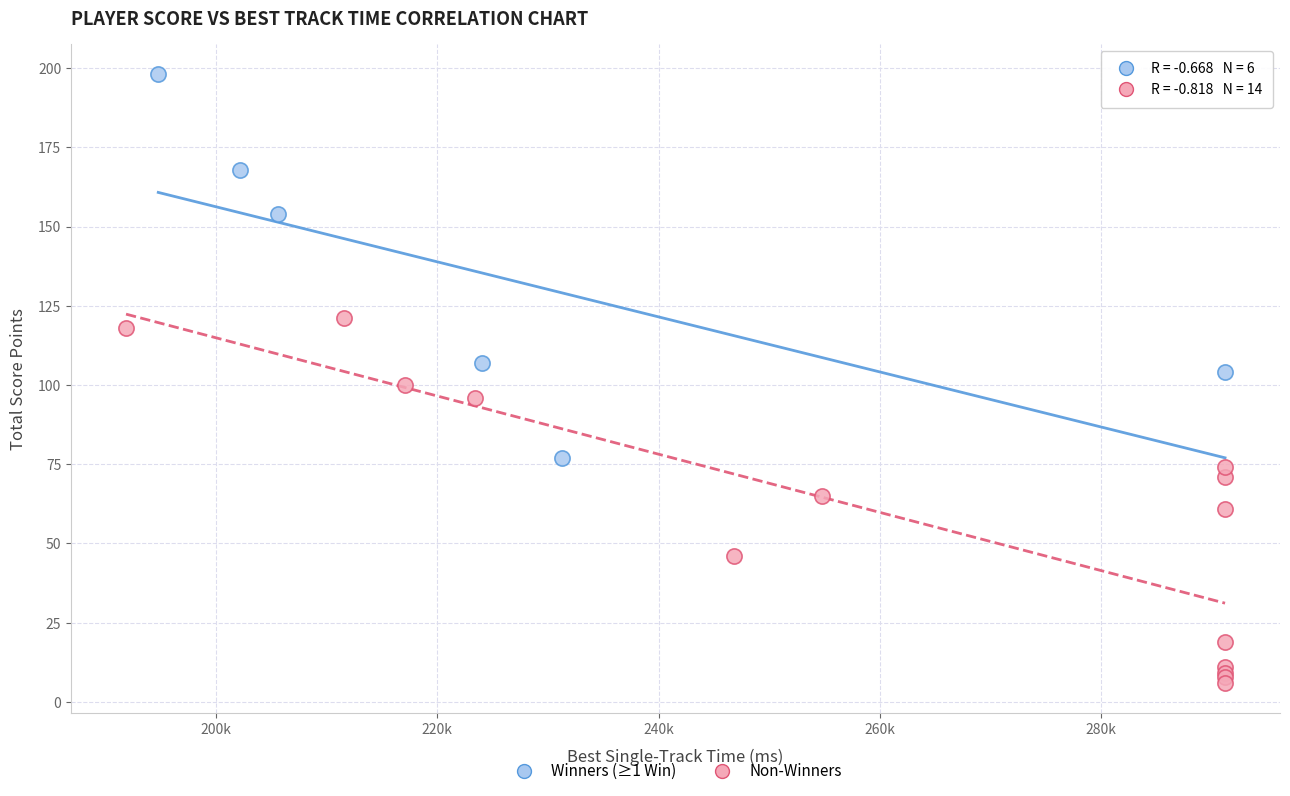

Which series contains the lowest Y value?

Non-Winners